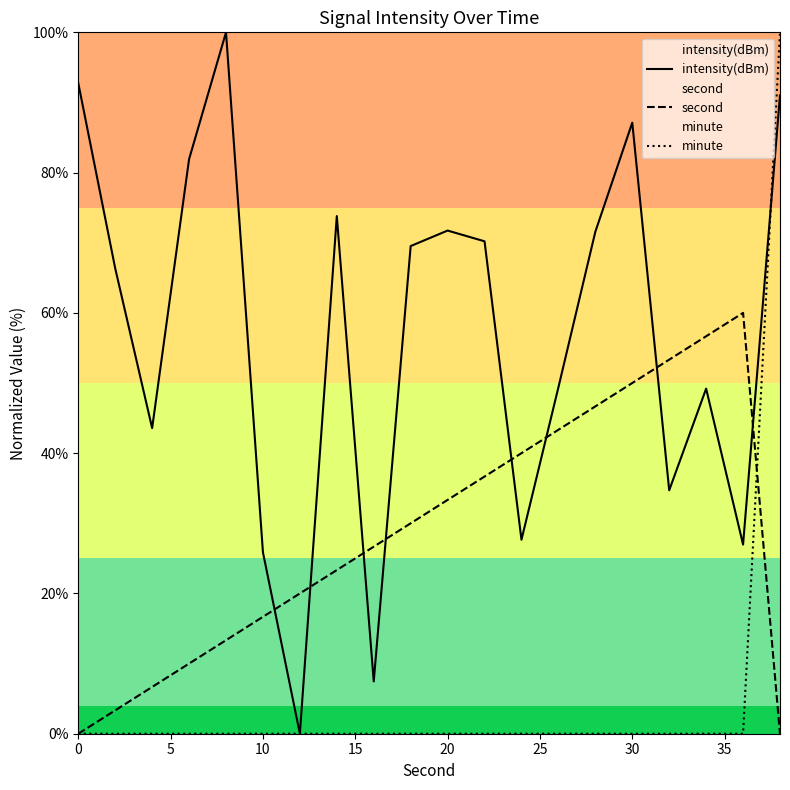

How many intersections are there between minute and second?

1